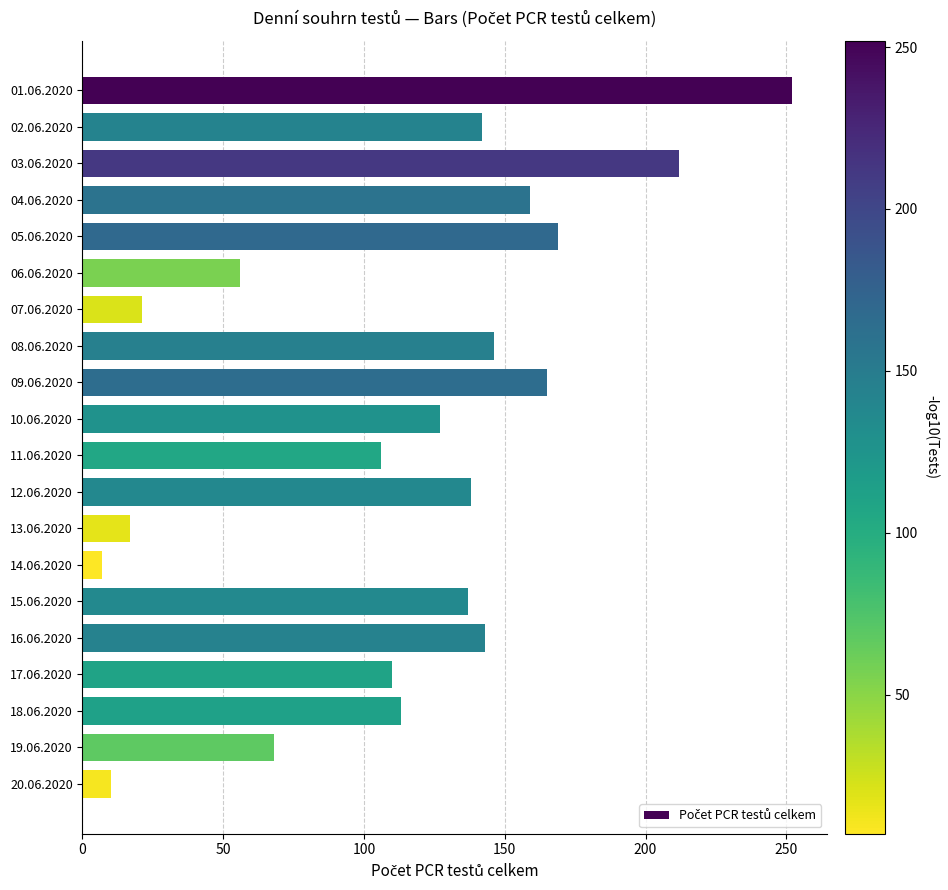

At which category does the chart reach its peak across all series?

01.06.2020